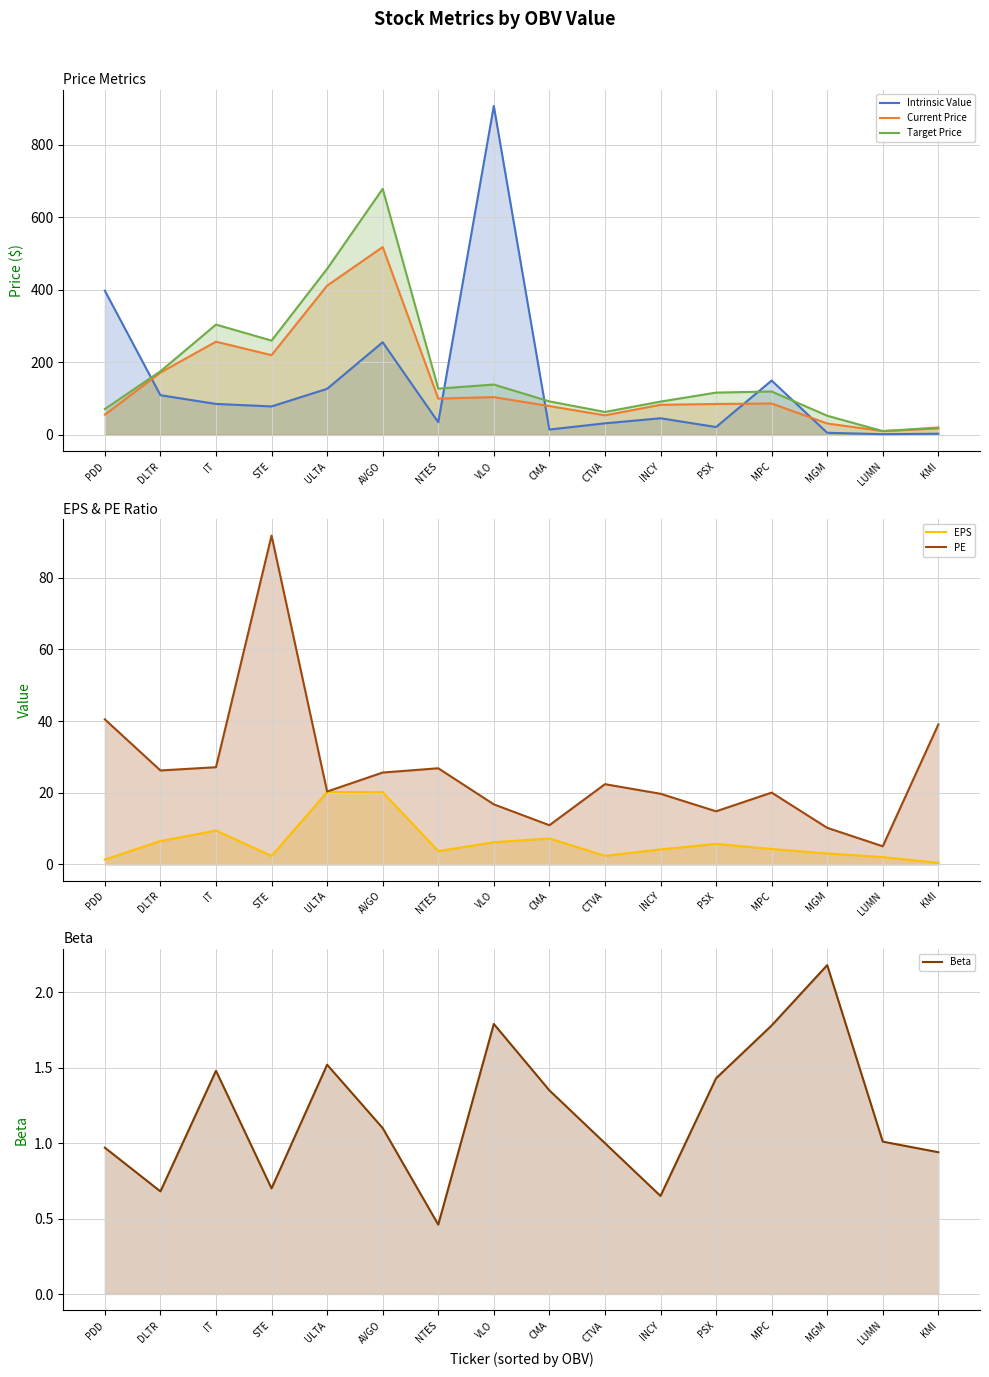

How many times do Beta and EPS cross each other?

1